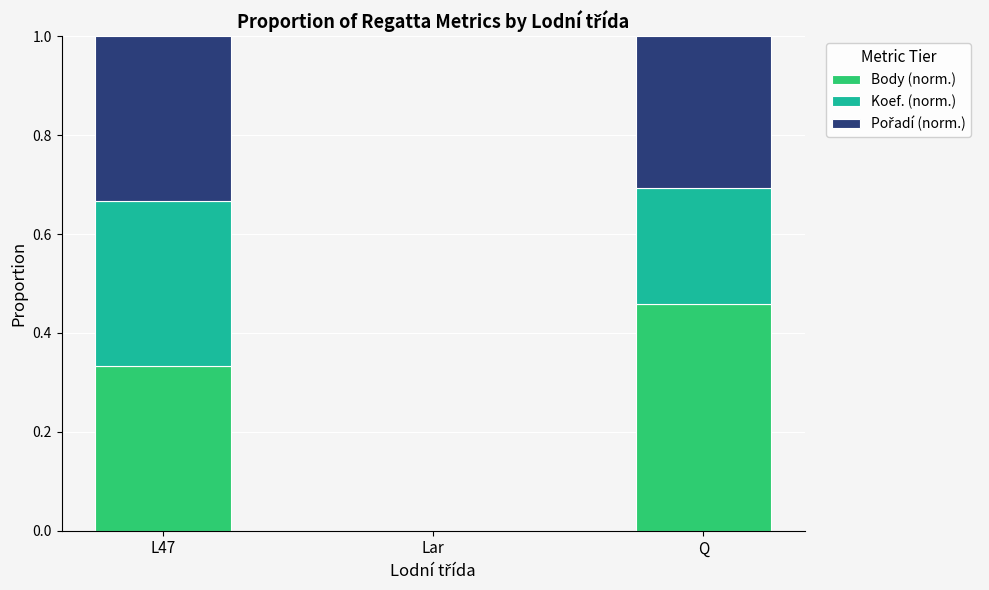

What is the sum of the Body (norm.) values at Q and L47?

0.8